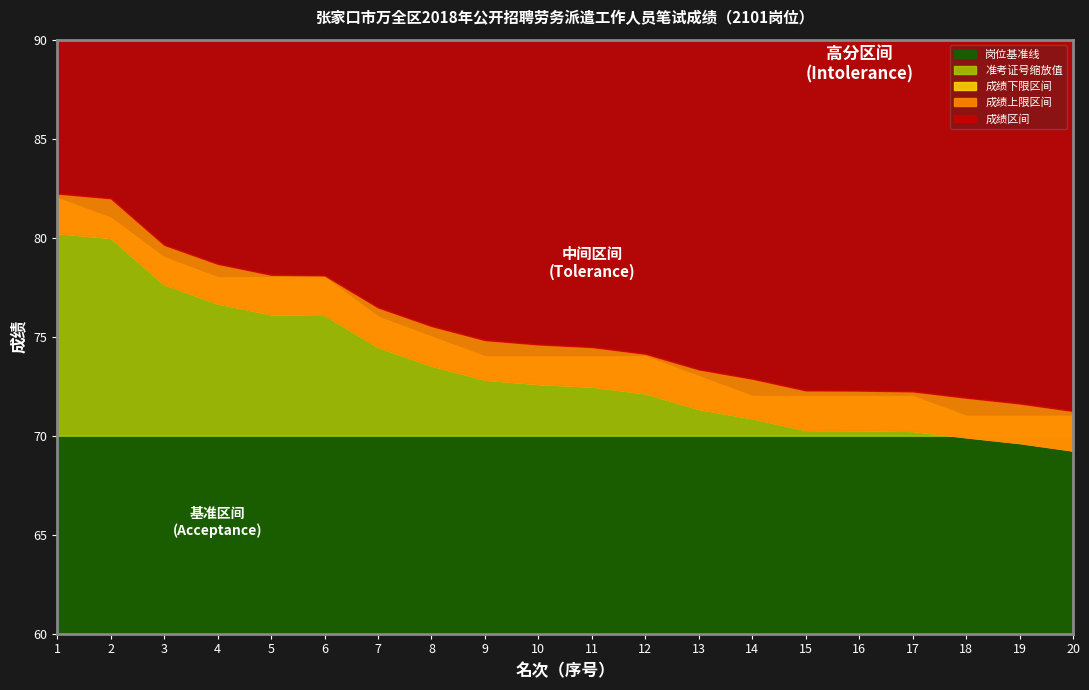

What is the total value across all series at 18?

230.9